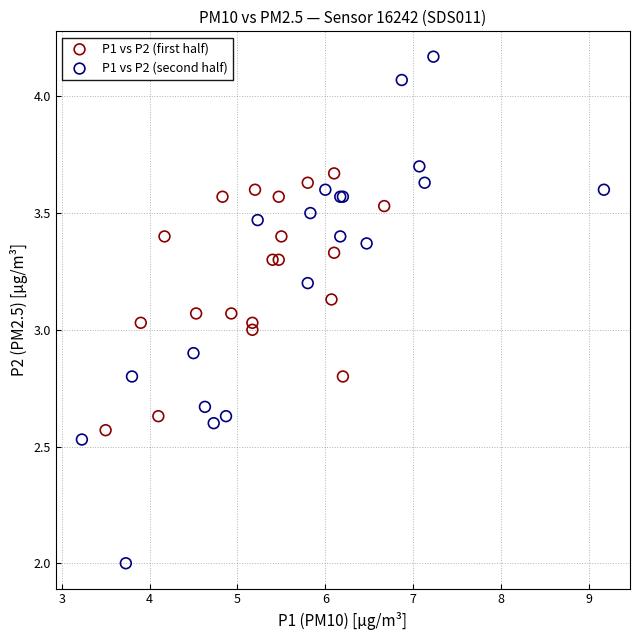

Which series contains the highest Y value?

P1 vs P2 (second half)